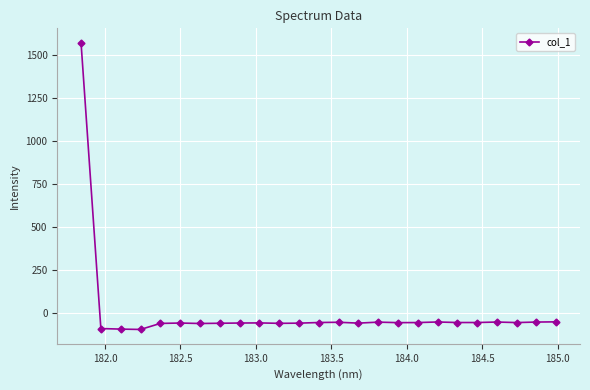

What is the minimum value shown in the chart?

-96.4